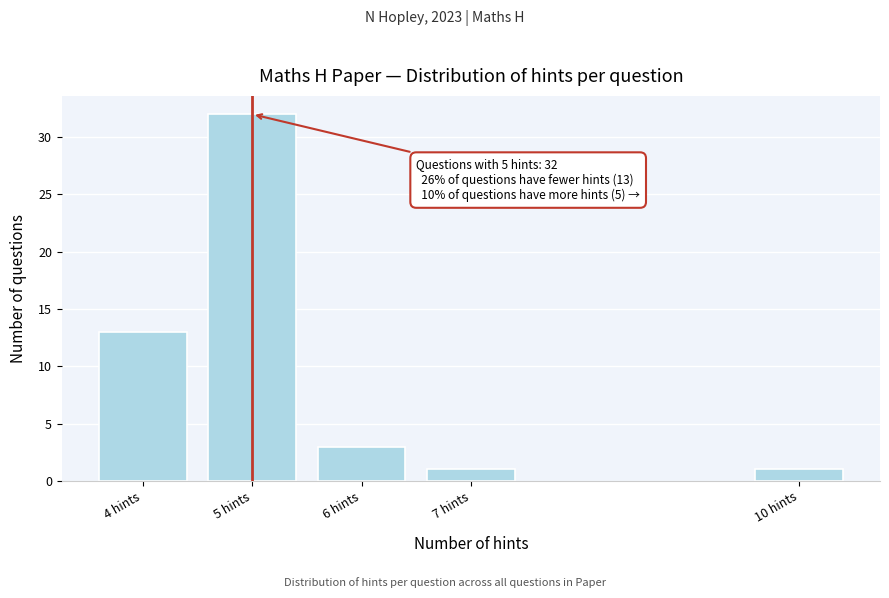

Reading right to left, what are all the values shown in this chart?

10 hints=1	7 hints=1	6 hints=3	5 hints=32	4 hints=13